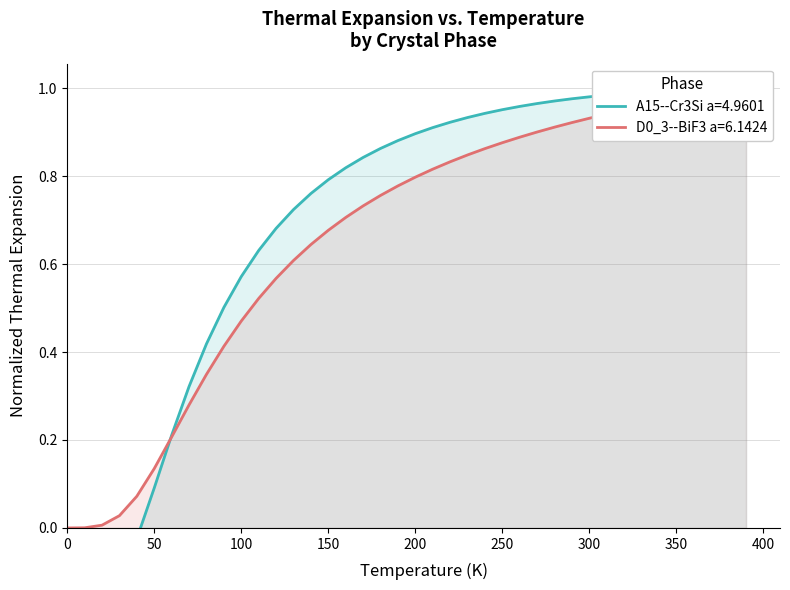

Reading right to left, list all the values displayed in this chart.

A15--Cr3Si a=4.9601: 1.0	1.0	1.0	1.0	1.0	1.0	1.0	1.0	1.0	1.0	1.0	1.0	1.0	1.0	1.0	0.9	0.9	0.9	0.9	0.9	0.9	0.9	0.8	0.8	0.8	0.8	0.7	0.7	0.6	0.6	0.5	0.4	0.3	0.2	0.1	-0.0	-0.1	-0.1	-0.1	0.0
D0_3--BiF3 a=6.1424: 1.0	1.0	1.0	1.0	1.0	1.0	1.0	0.9	0.9	0.9	0.9	0.9	0.9	0.9	0.9	0.9	0.8	0.8	0.8	0.8	0.8	0.8	0.7	0.7	0.7	0.6	0.6	0.6	0.5	0.5	0.4	0.3	0.3	0.2	0.1	0.1	0.0	0.0	0.0	0.0